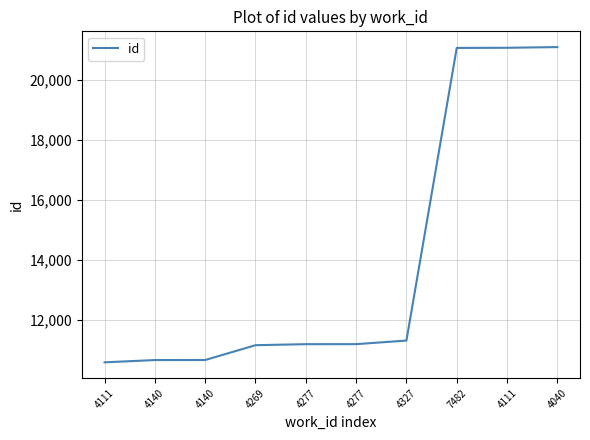

Does the chart have visible grid lines?

Yes